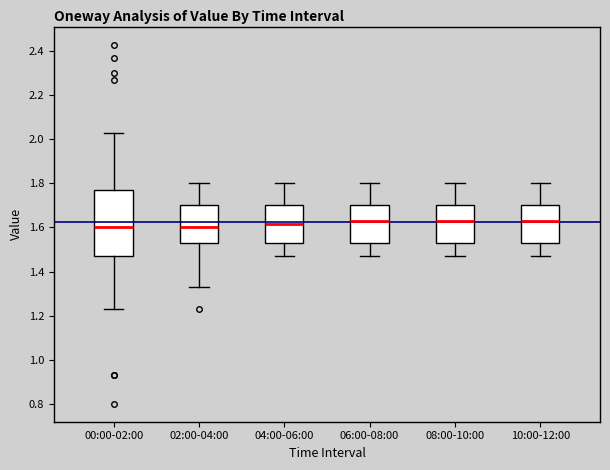

Reading left to right, read every box against the y-axis: the position of its median line, the range the box covers, and the ends of its whiskers. The values are not printed on the chart, so give them approximately, as read against the axis.

00:00-02:00: median 1.60, box 1.48 to 1.78, whiskers 1.24 to 2.04
02:00-04:00: median 1.60, box 1.54 to 1.70, whiskers 1.34 to 1.80
04:00-06:00: median 1.62, box 1.54 to 1.70, whiskers 1.48 to 1.80
06:00-08:00: median 1.64, box 1.54 to 1.70, whiskers 1.48 to 1.80
08:00-10:00: median 1.64, box 1.54 to 1.70, whiskers 1.48 to 1.80
10:00-12:00: median 1.64, box 1.54 to 1.70, whiskers 1.48 to 1.80